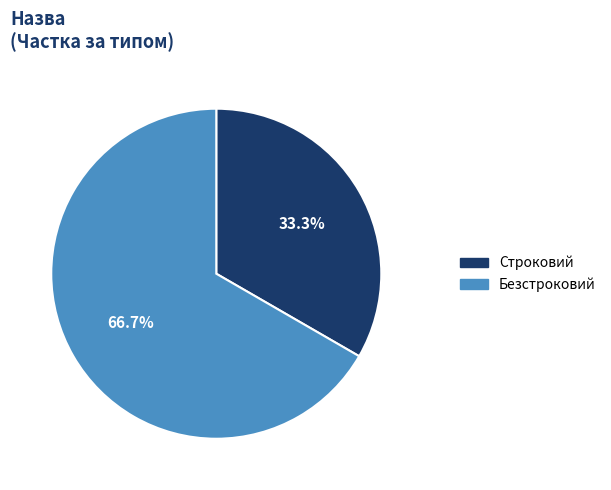

Is it true that Безстроковий is 67% of the pie?

True